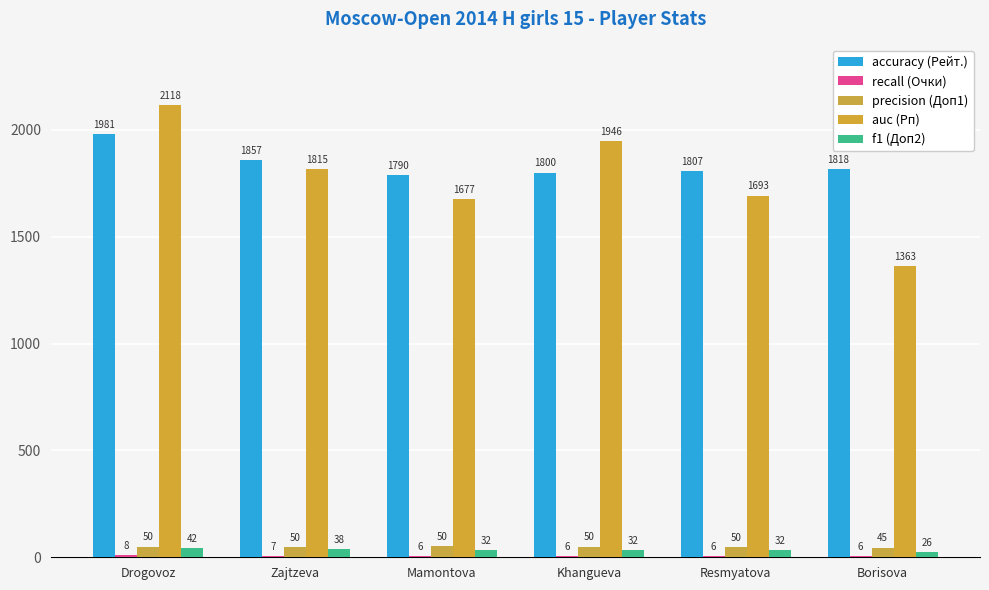

The value of recall (Очки) at Resmyatova is 6.0. True or false?

True